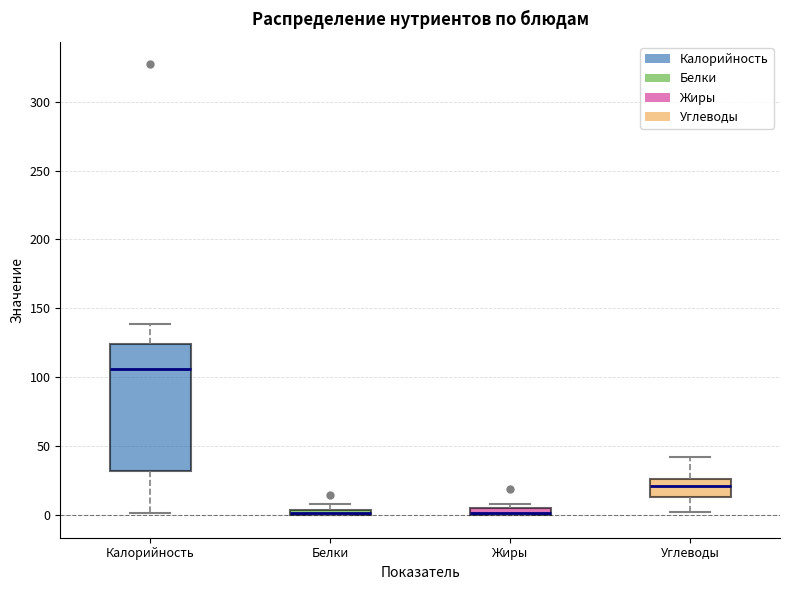

Where does the median line of the box for Калорийность sit on the y-axis? The values are not printed on the chart, so give them approximately, as read against the axis.

105